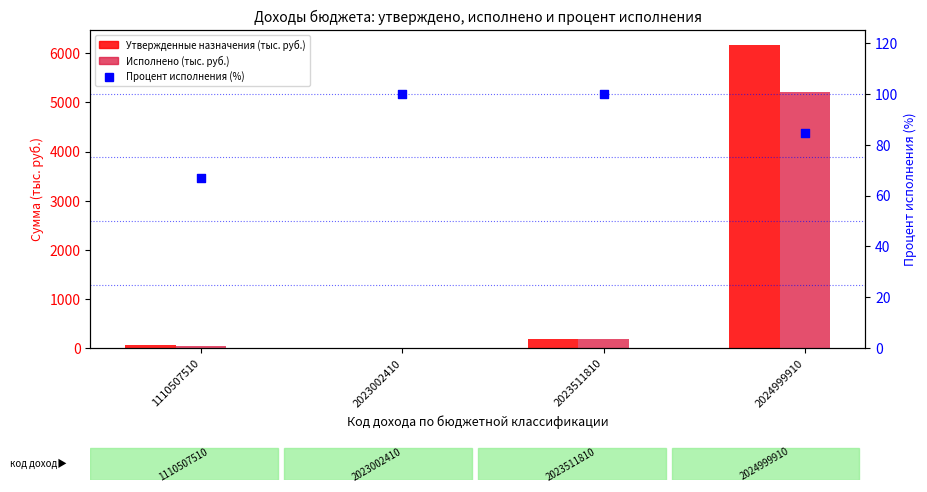

At how many categories does at least one series exceed 1658?

1